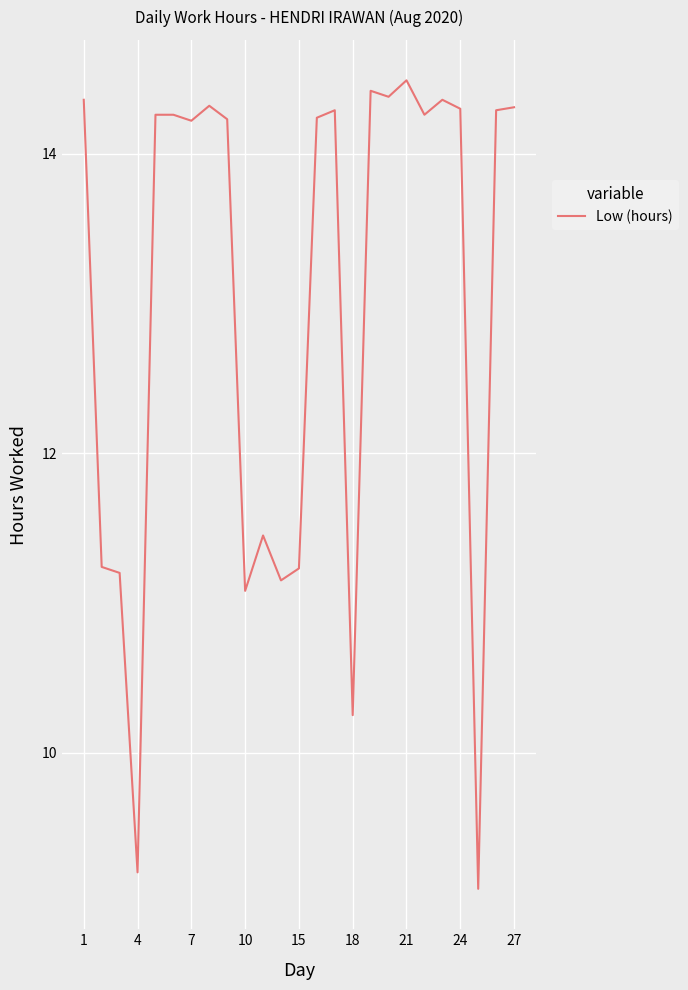

Count the number of data series in this chart.

1